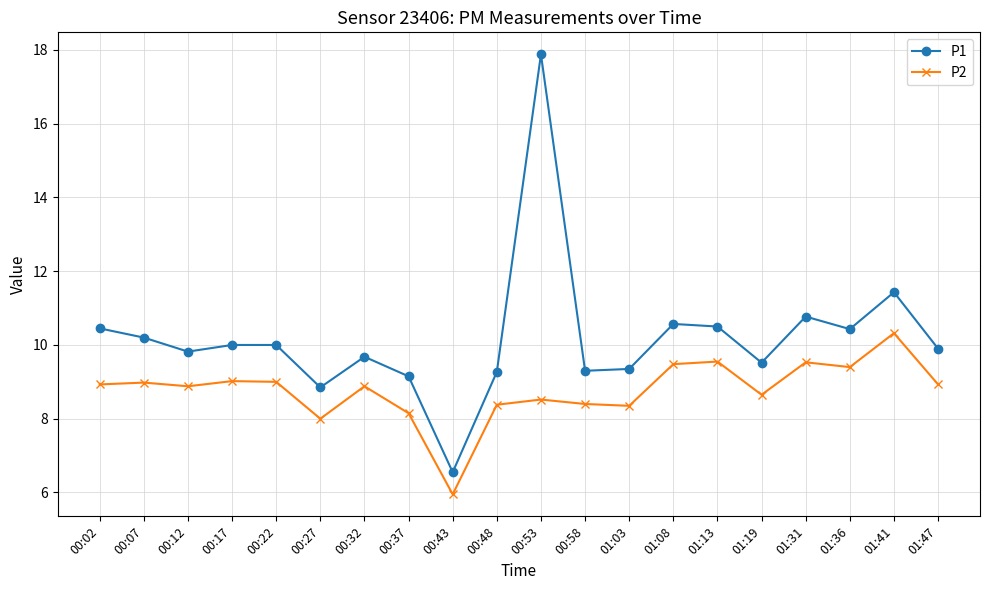

How many data points does each series have?

20